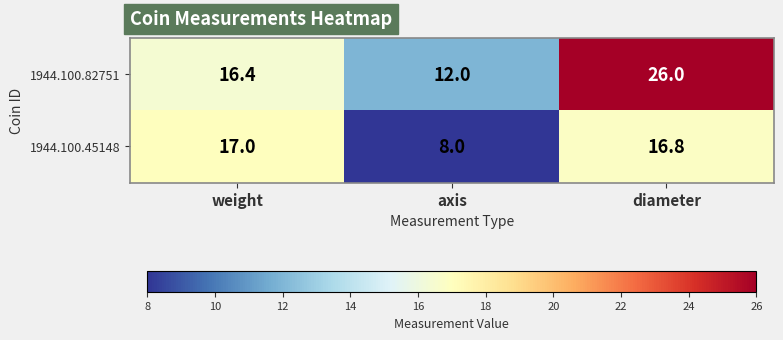

How many values in the 1944.100.82751 series are below 16?

1